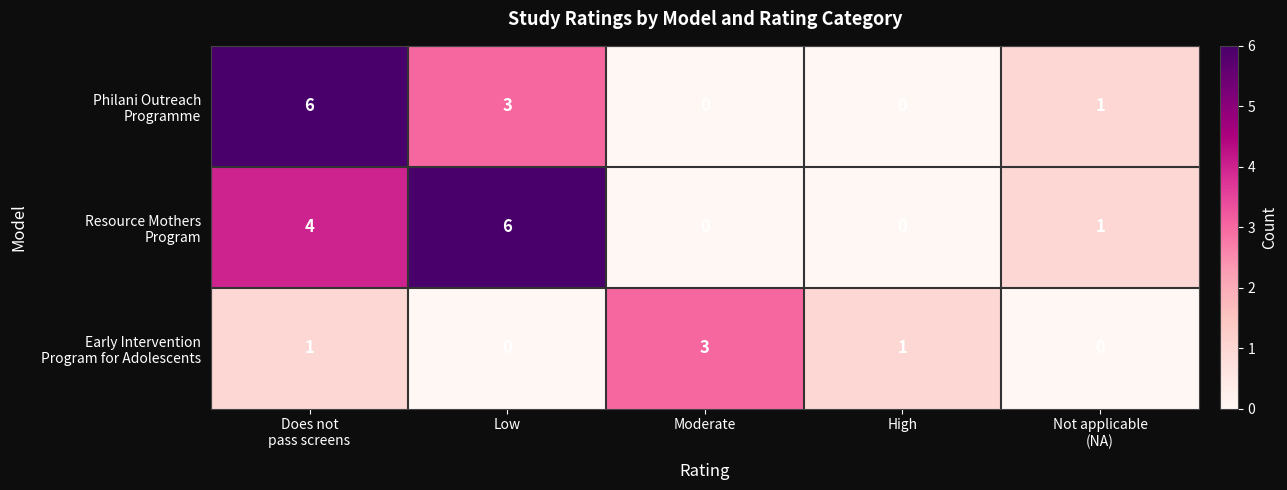

What is the greatest value displayed?

6